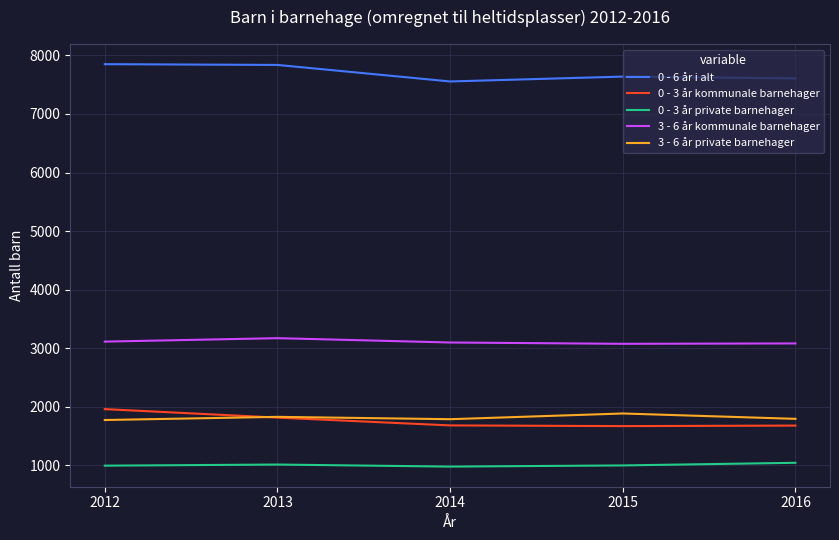

True or false: 3 - 6 år kommunale barnehager and 0 - 6 år i alt intersect in this chart.

False